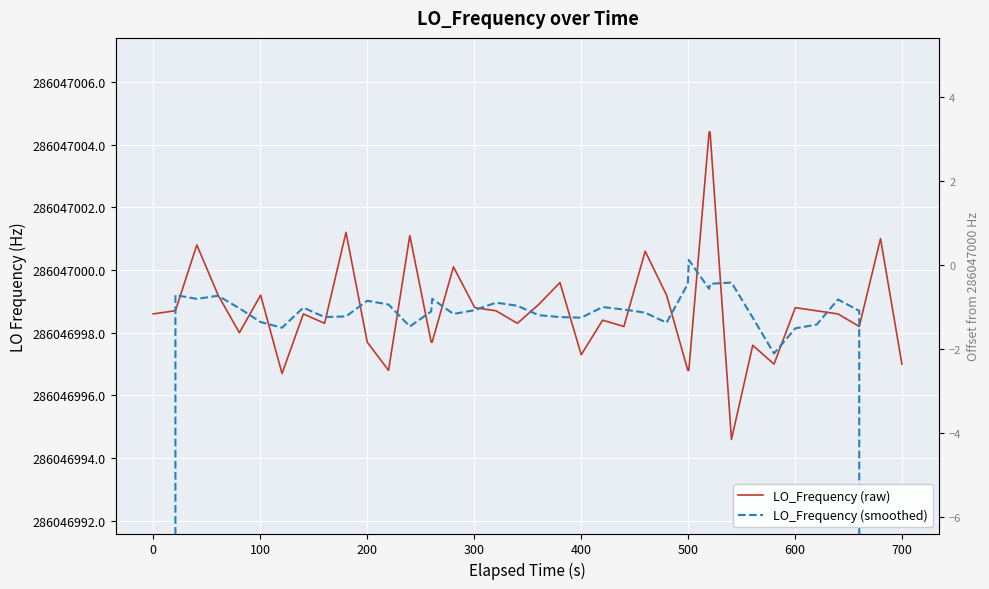

Rank the series by their maximum value, from lowest to highest.

LO_Frequency (smoothed), LO_Frequency (raw)